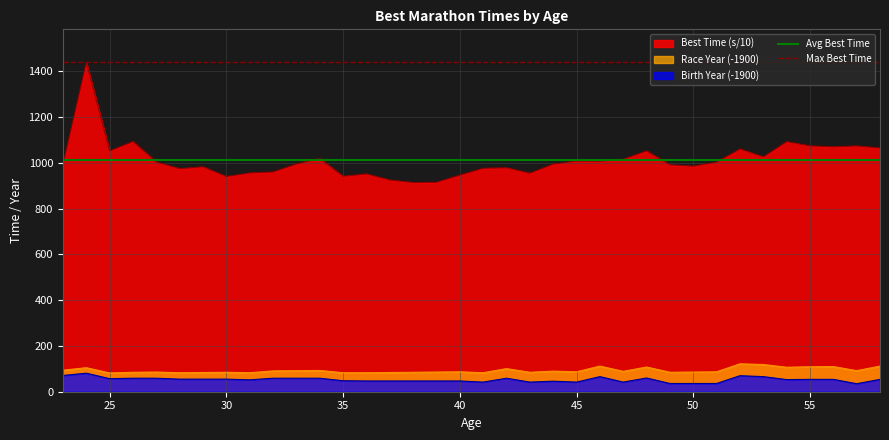

What is the value of the Max Best Time point at the 2nd from the left?

1439.5